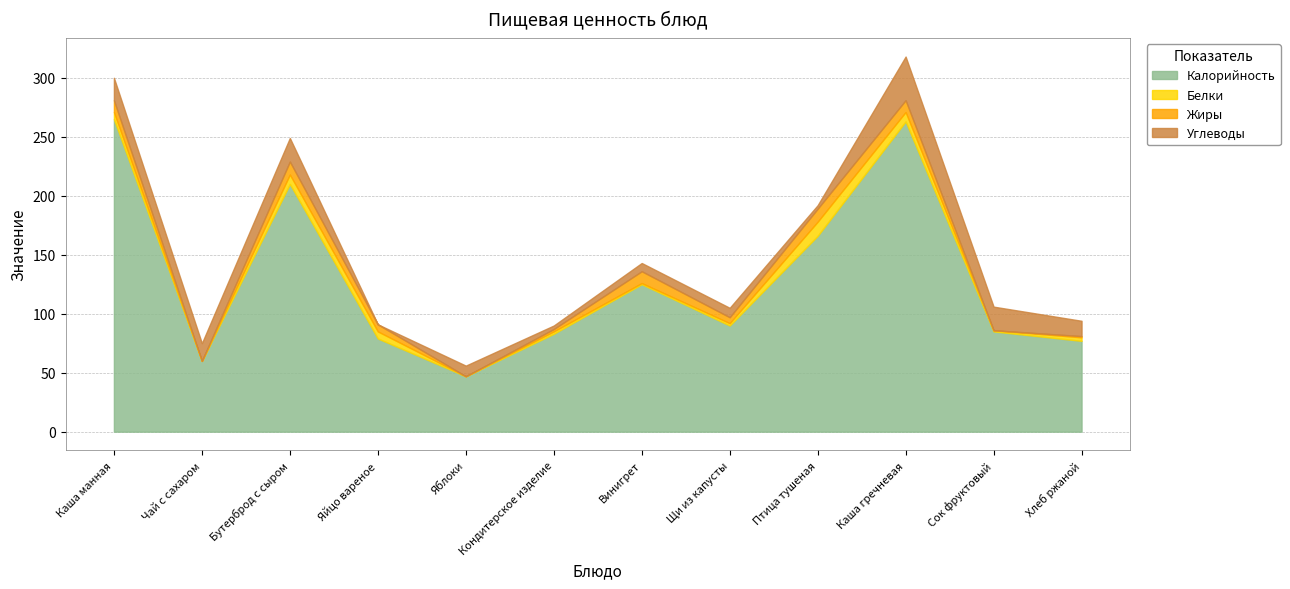

True or false: Углеводы has a value of 18 at Хлеб ржаной.

False